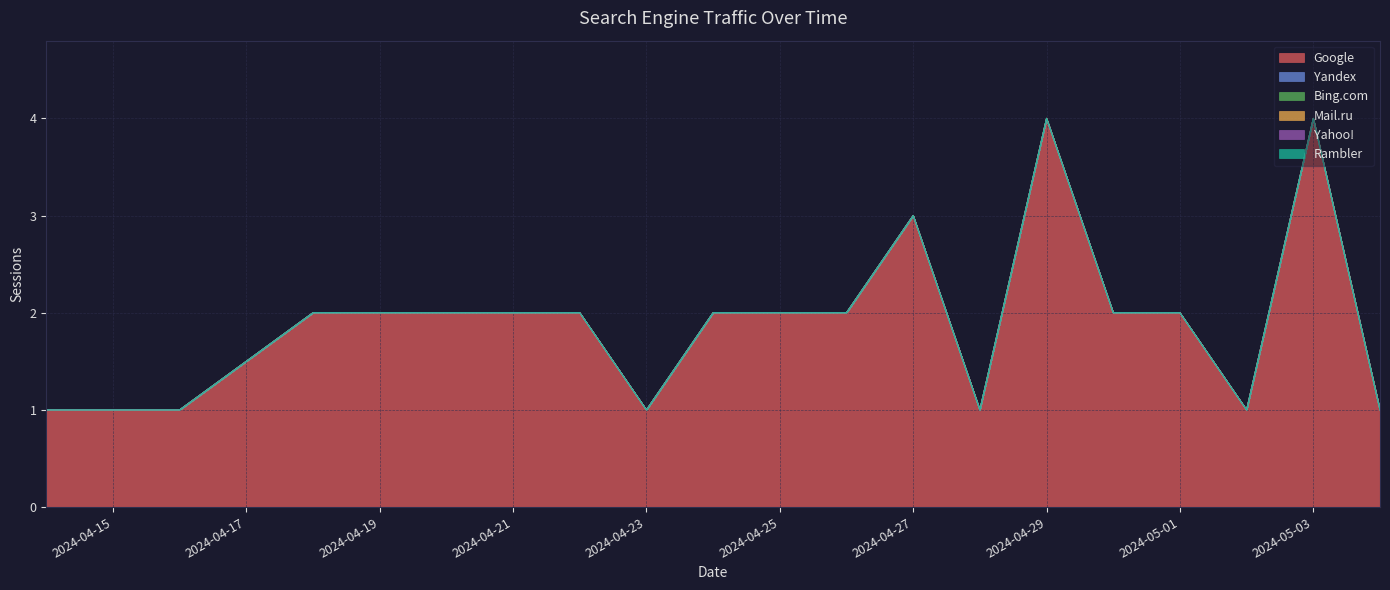

Reading left to right, list all the values displayed in this chart.

Google: 2024-05-04=1	2024-05-03=4	2024-05-02=1	2024-05-01=2	2024-04-30=2	2024-04-29=4	2024-04-28=1	2024-04-27=3	2024-04-26=2	2024-04-25=2	2024-04-24=2	2024-04-23=1	2024-04-22=2	2024-04-21=2	2024-04-20=2	2024-04-19=2	2024-04-18=2	2024-04-16=1	2024-04-15=1	2024-04-14=1
Yandex: 2024-05-04=0	2024-05-03=0	2024-05-02=0	2024-05-01=0	2024-04-30=0	2024-04-29=0	2024-04-28=0	2024-04-27=0	2024-04-26=0	2024-04-25=0	2024-04-24=0	2024-04-23=0	2024-04-22=0	2024-04-21=0	2024-04-20=0	2024-04-19=0	2024-04-18=0	2024-04-16=0	2024-04-15=0	2024-04-14=0
Bing.com: 2024-05-04=0	2024-05-03=0	2024-05-02=0	2024-05-01=0	2024-04-30=0	2024-04-29=0	2024-04-28=0	2024-04-27=0	2024-04-26=0	2024-04-25=0	2024-04-24=0	2024-04-23=0	2024-04-22=0	2024-04-21=0	2024-04-20=0	2024-04-19=0	2024-04-18=0	2024-04-16=0	2024-04-15=0	2024-04-14=0
Mail.ru: 2024-05-04=0	2024-05-03=0	2024-05-02=0	2024-05-01=0	2024-04-30=0	2024-04-29=0	2024-04-28=0	2024-04-27=0	2024-04-26=0	2024-04-25=0	2024-04-24=0	2024-04-23=0	2024-04-22=0	2024-04-21=0	2024-04-20=0	2024-04-19=0	2024-04-18=0	2024-04-16=0	2024-04-15=0	2024-04-14=0
Yahoo!: 2024-05-04=0	2024-05-03=0	2024-05-02=0	2024-05-01=0	2024-04-30=0	2024-04-29=0	2024-04-28=0	2024-04-27=0	2024-04-26=0	2024-04-25=0	2024-04-24=0	2024-04-23=0	2024-04-22=0	2024-04-21=0	2024-04-20=0	2024-04-19=0	2024-04-18=0	2024-04-16=0	2024-04-15=0	2024-04-14=0
Rambler: 2024-05-04=0	2024-05-03=0	2024-05-02=0	2024-05-01=0	2024-04-30=0	2024-04-29=0	2024-04-28=0	2024-04-27=0	2024-04-26=0	2024-04-25=0	2024-04-24=0	2024-04-23=0	2024-04-22=0	2024-04-21=0	2024-04-20=0	2024-04-19=0	2024-04-18=0	2024-04-16=0	2024-04-15=0	2024-04-14=0